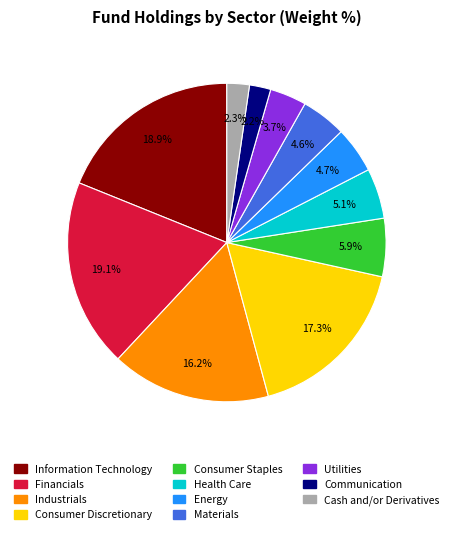

To the nearest percent, what is the combined percentage of Materials and Communication?

7%